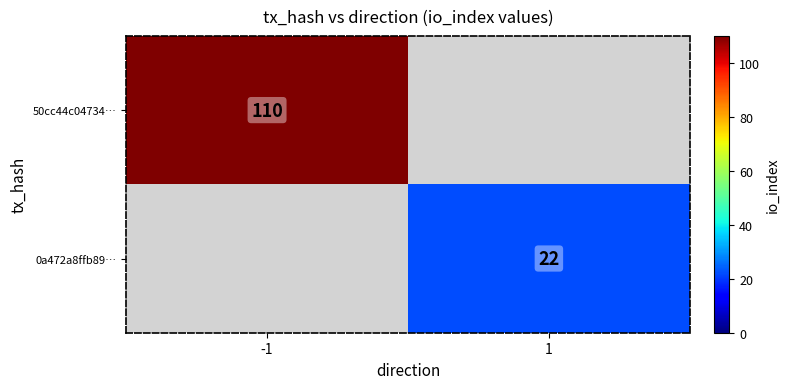

Is it true that 50cc44c04734… equals 110 at -1?

True